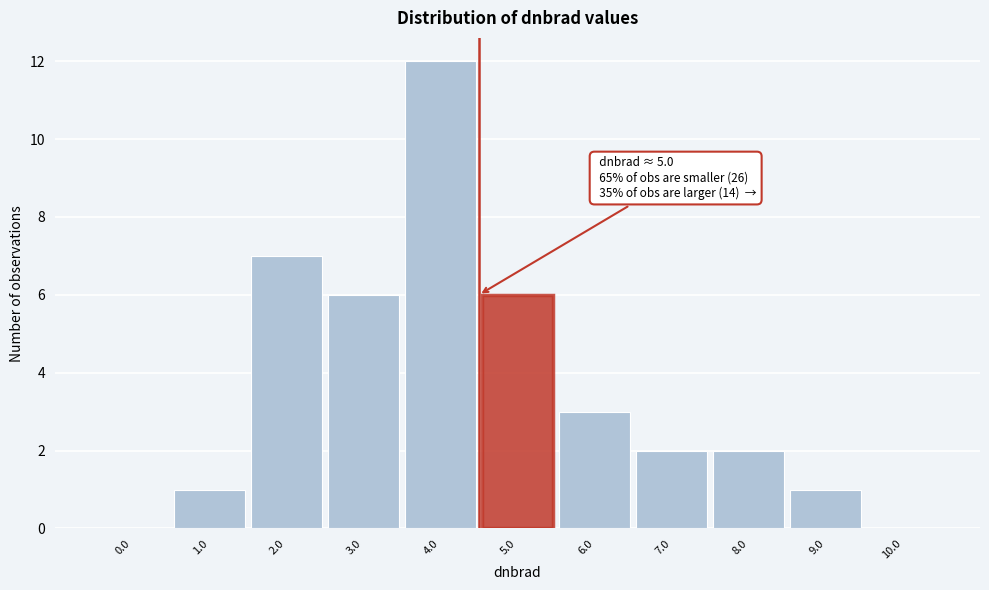

Reading left to right, list all the values displayed in this chart.

0.0=0	1.0=1	2.0=7	3.0=6	4.0=12	5.0=6	6.0=3	7.0=2	8.0=2	9.0=1	10.0=0